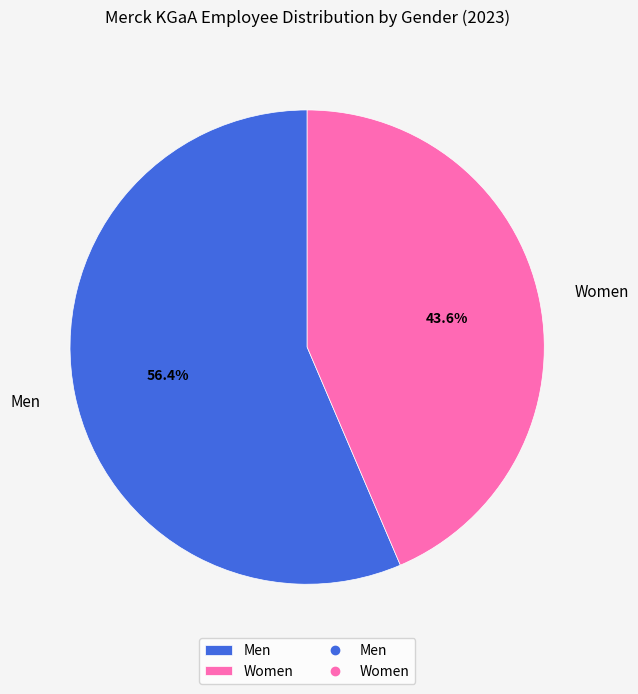

The Men slice represents 42% of the pie. True or false?

False